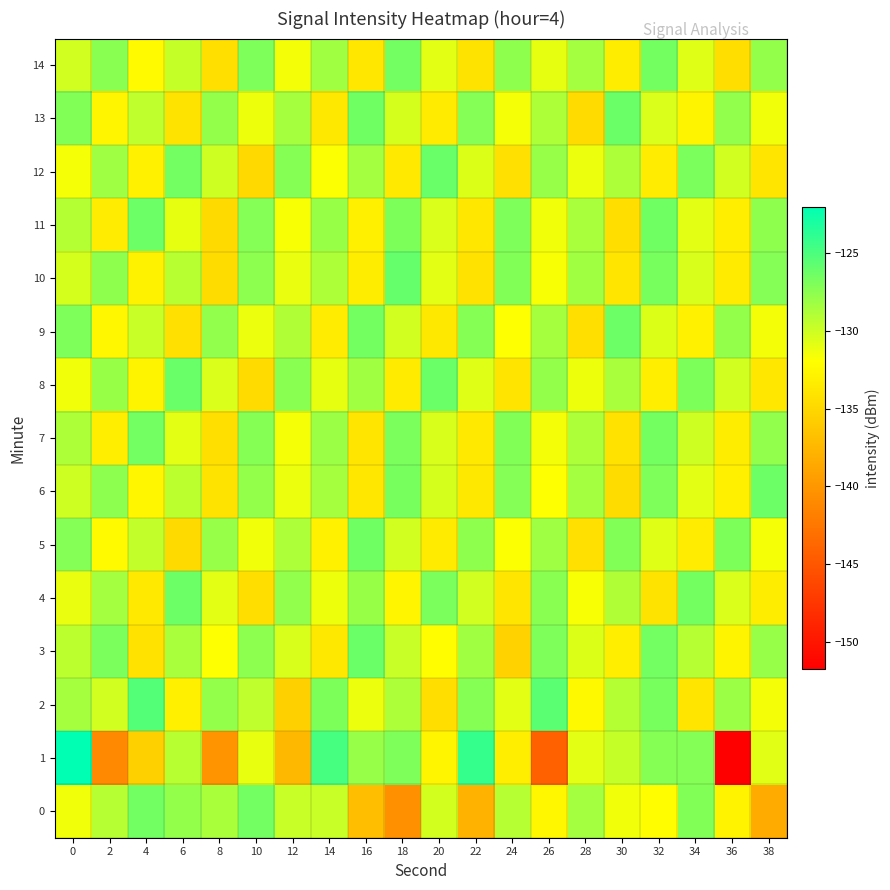

Reading right to left, extract all data points from this chart.

0: 38=-138.4	36=-132.9	34=-127.1	32=-132.1	30=-131.4	28=-128.4	26=-132.5	24=-129.1	22=-137.9	20=-130.2	18=-140.4	16=-137.0	14=-129.8	12=-129.8	10=-126.5	8=-128.7	6=-127.8	4=-126.5	2=-129.1	0=-131.4
1: 38=-130.8	36=-151.8	34=-127.1	32=-127.2	30=-129.7	28=-130.9	26=-144.2	24=-133.2	22=-124.1	20=-132.7	18=-127.0	16=-127.9	14=-124.8	12=-137.4	10=-131.1	8=-140.2	6=-129.2	4=-135.5	2=-141.1	0=-122.0
2: 38=-131.5	36=-128.1	34=-133.9	32=-126.7	30=-129.0	28=-132.4	26=-125.6	24=-130.8	22=-127.3	20=-134.5	18=-128.7	16=-131.2	14=-126.9	12=-135.6	10=-129.4	8=-127.8	6=-133.1	4=-125.3	2=-130.2	0=-128.5
3: 38=-127.9	36=-132.8	34=-129.1	32=-126.5	30=-133.2	28=-130.6	26=-127.0	24=-135.4	22=-128.3	20=-132.1	18=-129.8	16=-126.2	14=-133.7	12=-130.4	10=-127.5	8=-131.9	6=-128.6	4=-134.2	2=-126.8	0=-129.3
4: 38=-133.3	36=-130.5	34=-126.6	32=-134.1	30=-128.9	28=-131.7	26=-127.4	24=-133.9	22=-130.2	20=-126.8	18=-132.7	16=-128.0	14=-131.3	12=-127.7	10=-134.5	8=-130.9	6=-126.3	4=-133.6	2=-128.4	0=-131.1
5: 38=-131.6	36=-126.9	34=-133.4	32=-130.7	30=-127.1	28=-134.3	26=-128.2	24=-131.8	22=-127.6	20=-133.5	18=-130.1	16=-126.4	14=-133.0	12=-128.7	10=-131.4	8=-127.9	6=-134.8	4=-129.6	2=-132.3	0=-127.2
6: 38=-126.3	36=-133.1	34=-130.8	32=-127.0	30=-134.6	28=-128.4	26=-131.9	24=-127.2	22=-133.7	20=-130.3	18=-126.7	16=-133.8	14=-128.5	12=-131.2	10=-127.8	8=-134.1	6=-129.3	4=-132.6	2=-127.5	0=-130.0
7: 38=-127.7	36=-133.3	34=-130.0	32=-126.6	30=-134.2	28=-128.7	26=-131.5	24=-127.1	22=-133.6	20=-130.4	18=-126.8	16=-133.9	14=-128.1	12=-131.6	10=-127.3	8=-134.4	6=-130.9	4=-126.5	2=-133.2	0=-128.8
8: 38=-133.8	36=-130.1	34=-126.9	32=-133.2	30=-128.6	28=-131.3	26=-127.8	24=-134.0	22=-130.7	20=-126.2	18=-133.5	16=-128.3	14=-131.0	12=-127.4	10=-134.7	8=-130.5	6=-126.1	4=-132.8	2=-128.0	0=-131.4
9: 38=-131.5	36=-127.8	34=-133.0	32=-130.6	30=-126.3	28=-134.4	26=-128.5	24=-131.9	22=-127.3	20=-133.7	18=-130.2	16=-126.6	14=-133.4	12=-128.9	10=-131.2	8=-127.7	6=-134.3	4=-129.8	2=-132.5	0=-127.0
10: 38=-127.2	36=-133.5	34=-130.4	32=-126.7	30=-133.9	28=-128.3	26=-131.7	24=-127.1	22=-134.2	20=-130.8	18=-126.0	16=-133.3	14=-128.8	12=-131.1	10=-127.5	8=-134.6	6=-129.2	4=-132.9	2=-127.6	0=-130.3
11: 38=-127.6	36=-133.2	34=-130.9	32=-126.4	30=-134.5	28=-128.6	26=-131.4	24=-127.0	22=-133.8	20=-130.5	18=-126.9	16=-133.1	14=-128.0	12=-131.7	10=-127.2	8=-134.8	6=-131.0	4=-126.3	2=-133.4	0=-129.0
12: 38=-133.9	36=-130.2	34=-126.8	32=-133.4	30=-128.7	28=-131.2	26=-127.9	24=-134.3	22=-130.6	20=-126.1	18=-133.6	16=-128.4	14=-131.8	12=-127.3	10=-134.9	8=-130.0	6=-126.5	4=-133.0	2=-128.2	0=-131.6
13: 38=-131.4	36=-127.7	34=-132.8	32=-130.5	30=-126.2	28=-134.7	26=-128.8	24=-131.6	22=-127.2	20=-133.5	18=-130.3	16=-126.4	14=-133.7	12=-128.5	10=-131.3	8=-127.8	6=-134.1	4=-129.4	2=-132.7	0=-127.1
14: 38=-127.8	36=-134.5	34=-130.7	32=-126.6	30=-133.3	28=-128.4	26=-131.0	24=-127.6	22=-134.1	20=-130.9	18=-126.5	16=-133.8	14=-128.3	12=-131.5	10=-127.0	8=-134.4	6=-129.7	4=-132.3	2=-127.4	0=-130.1